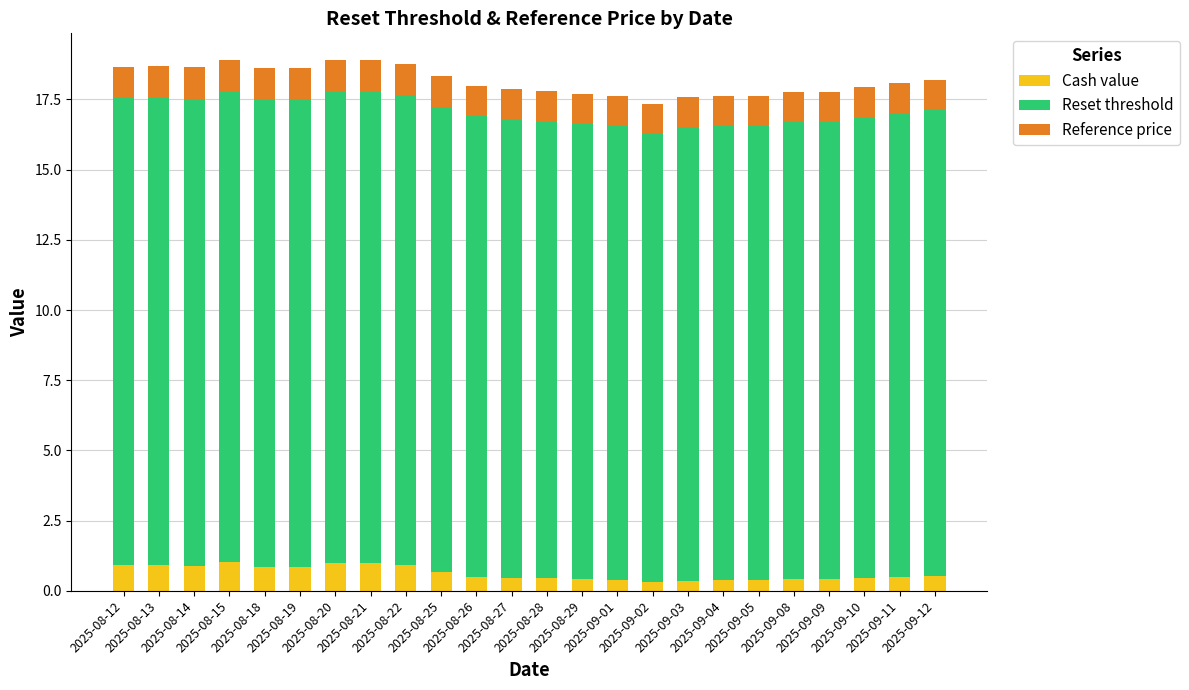

What is the difference between the maximum and second lowest values in the Cash value series?

0.7